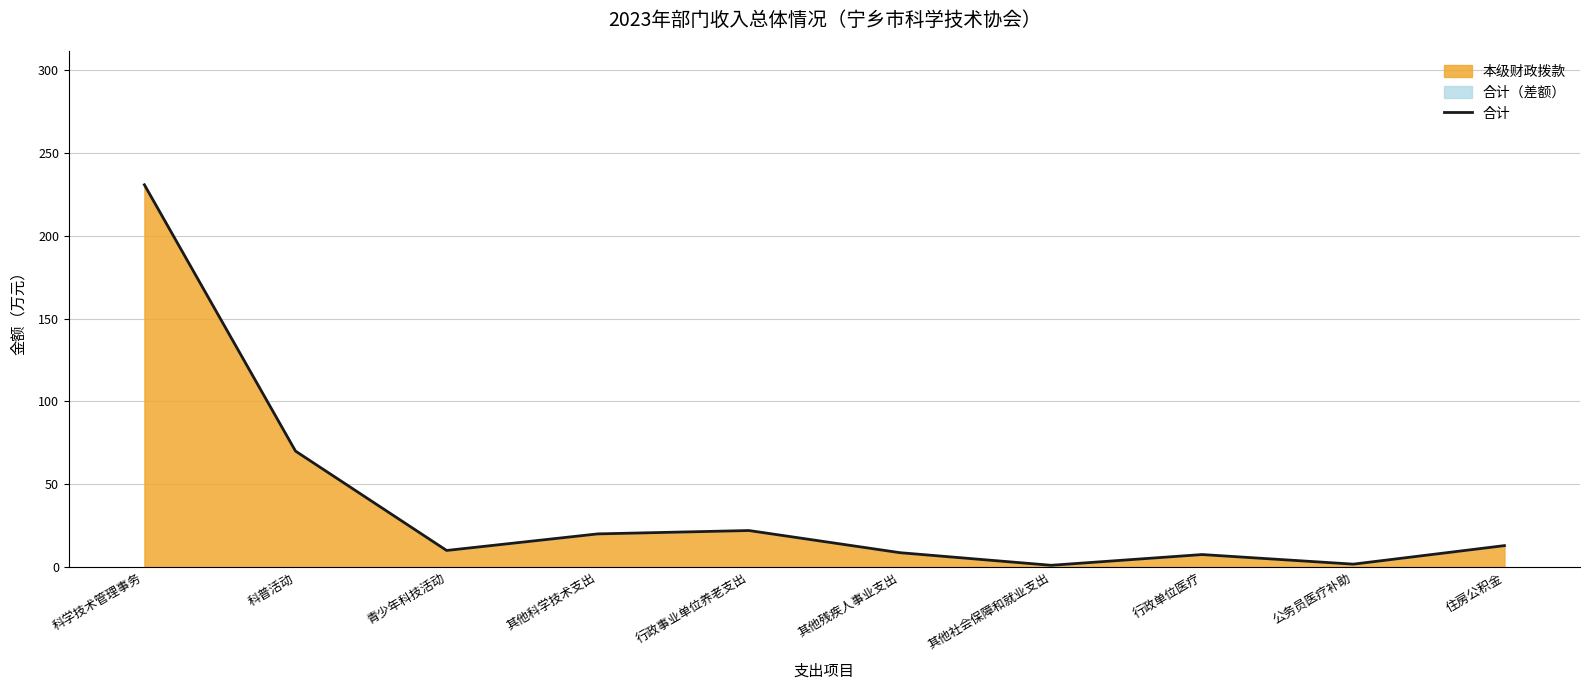

What is the smallest value displayed?

1.0